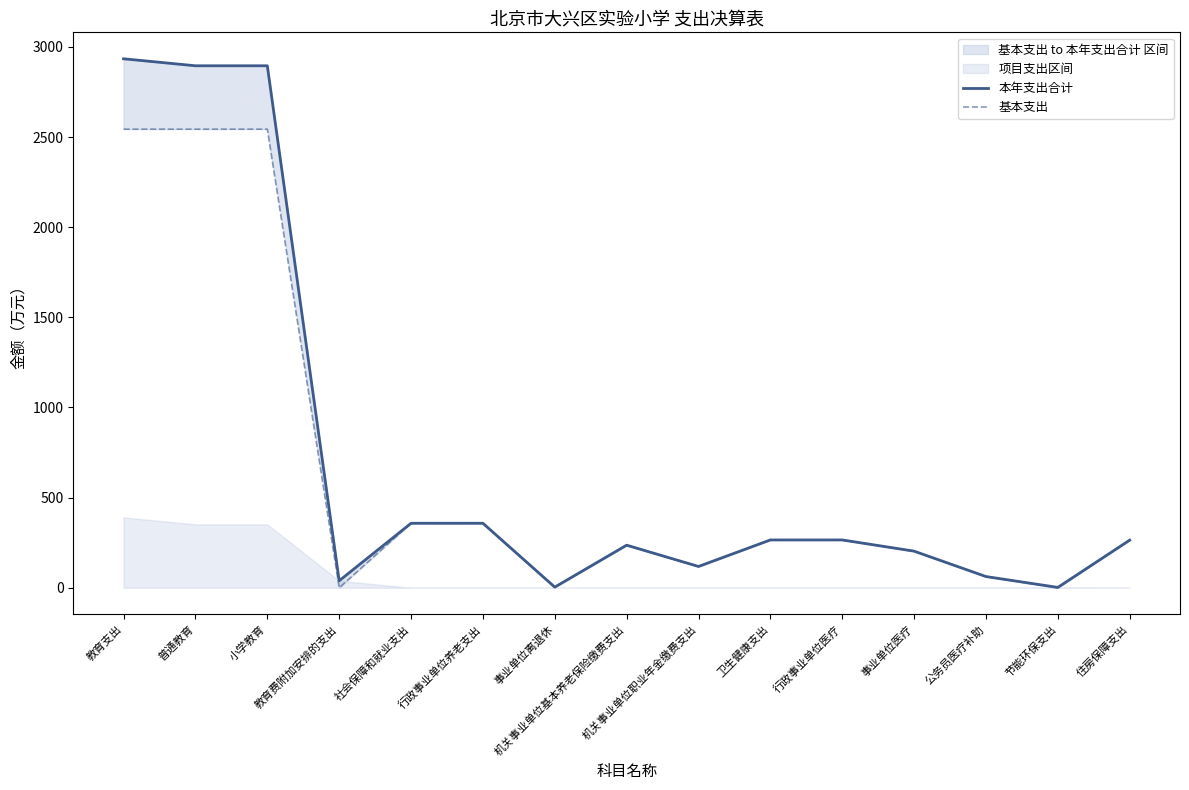

What is the value of the 本年支出合计 point at the 8th from the left?

236.2